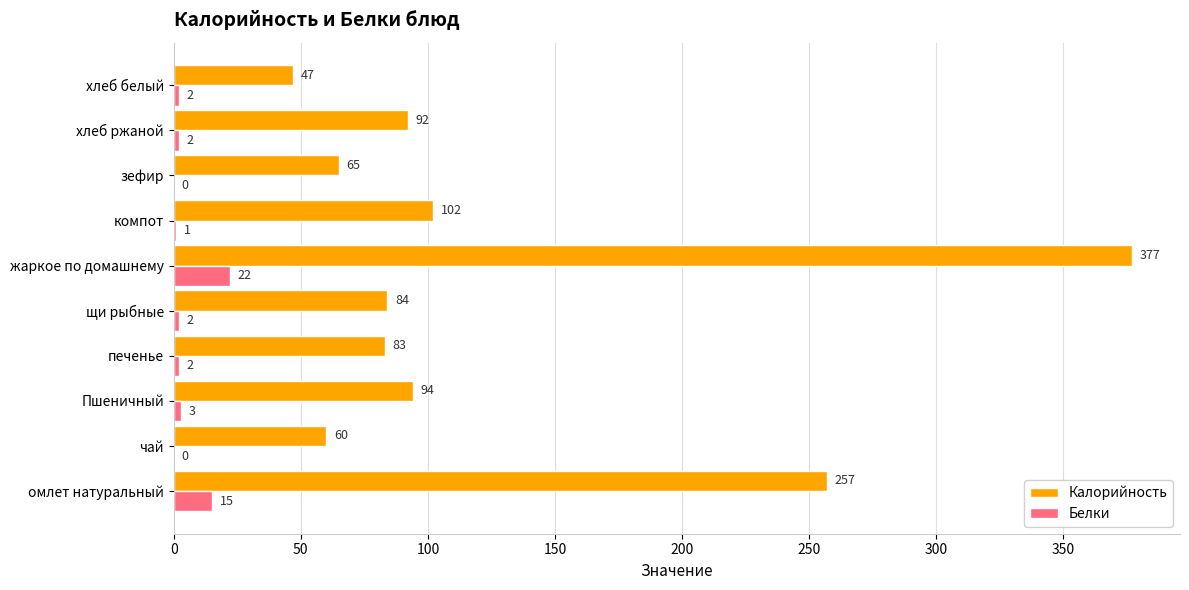

The value of Белки at зефир is 0. True or false?

True